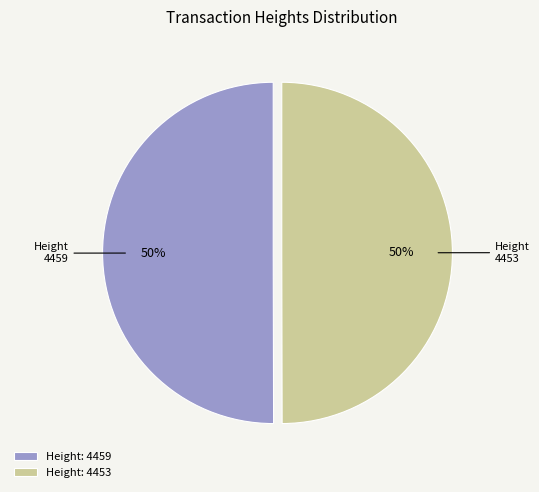

To the nearest percent, what is the average slice percentage?

50%